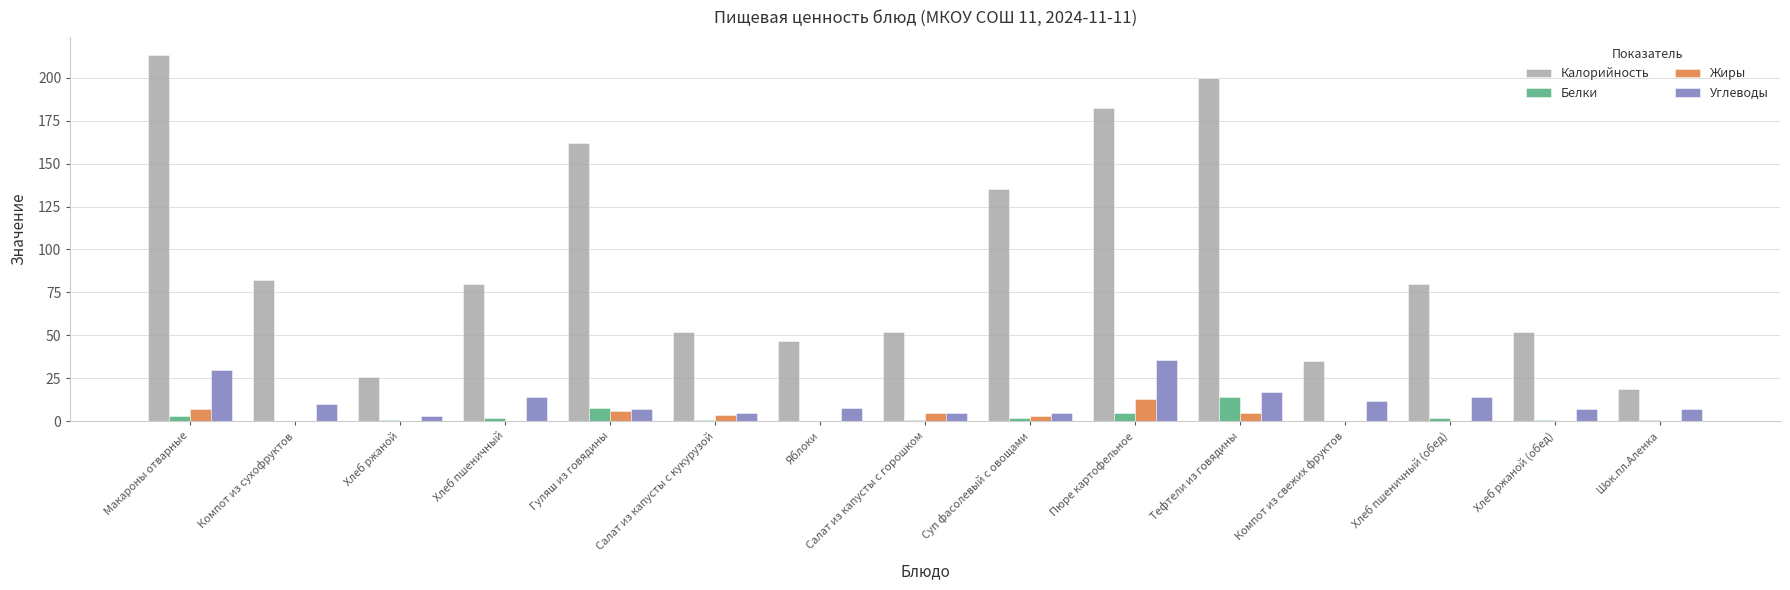

Which series has the largest total across all categories?

Калорийность